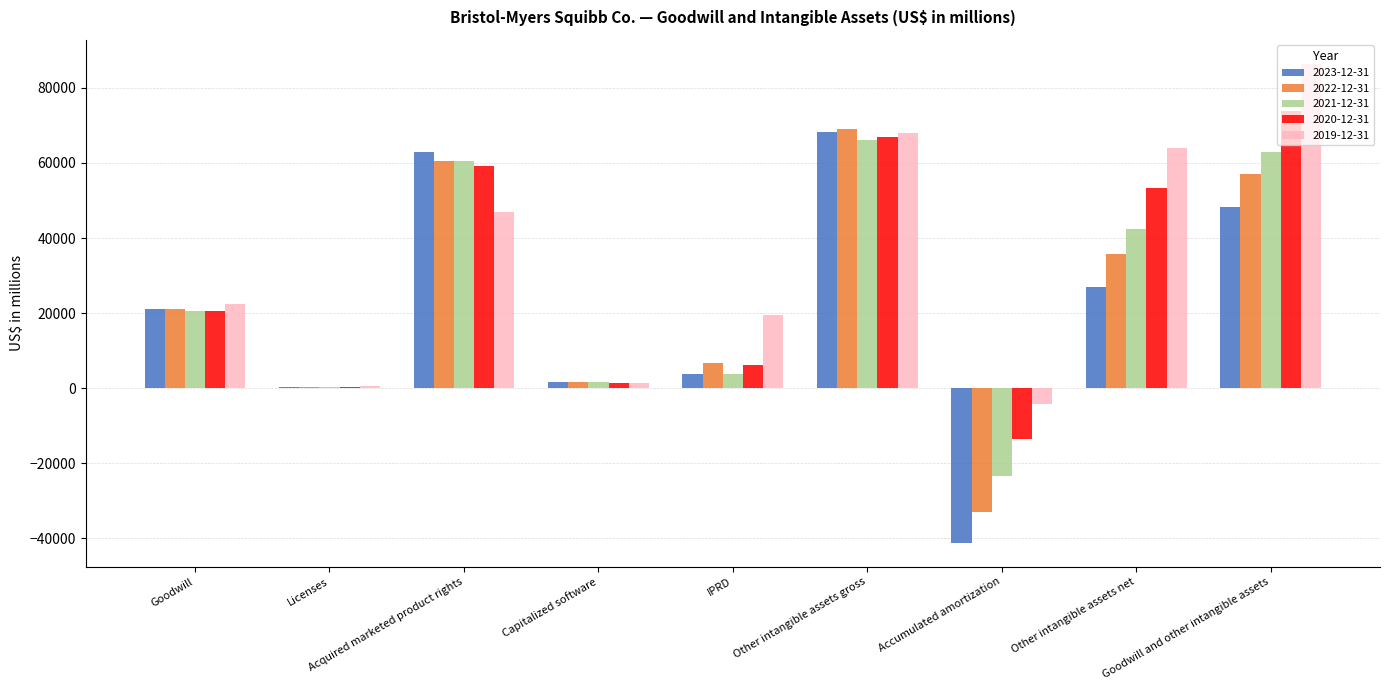

What is the total value across all series at Acquired marketed product rights?

289692